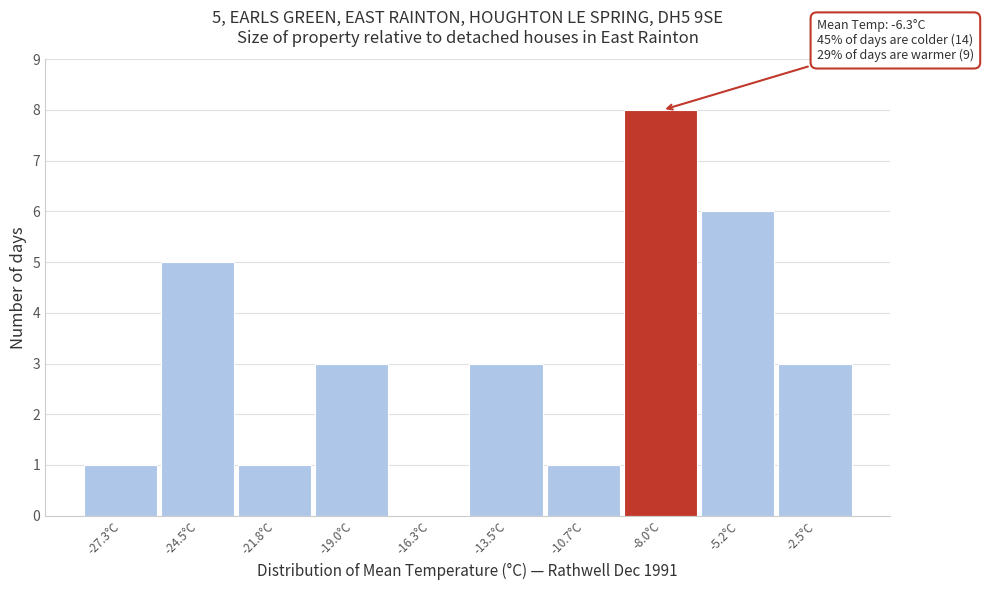

Reading right to left, list all the values displayed in this chart.

-2.5°C=3	-5.2°C=6	-8.0°C=8	-10.7°C=1	-13.5°C=3	-16.3°C=0	-19.0°C=3	-21.8°C=1	-24.5°C=5	-27.3°C=1